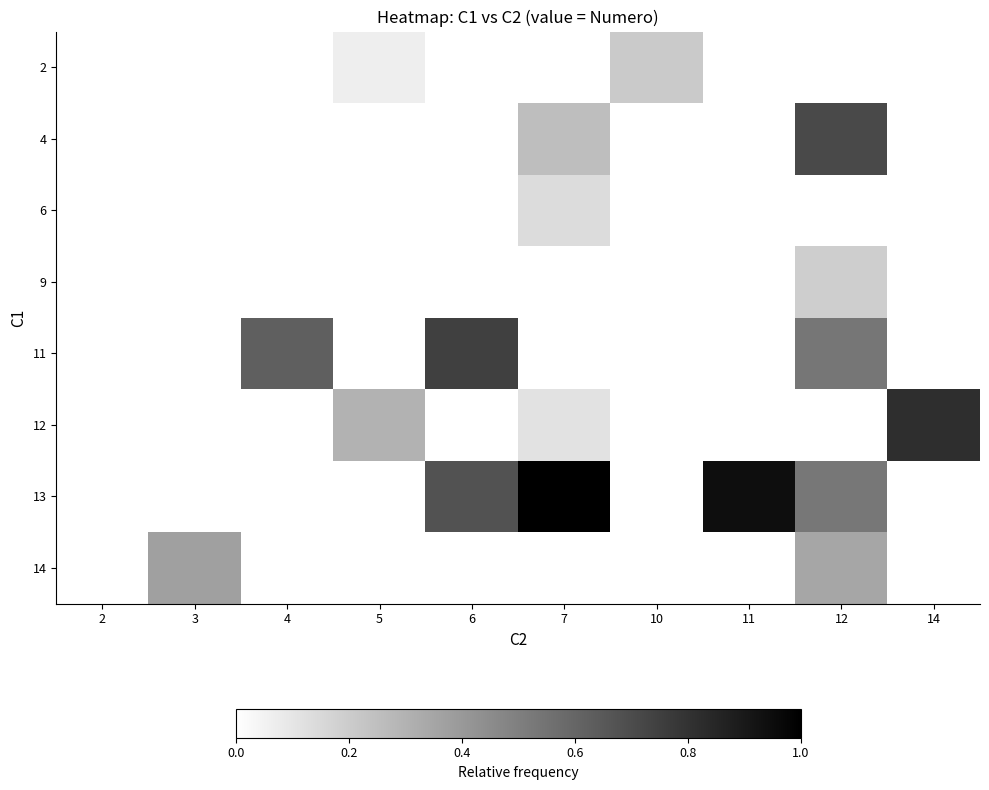

At which label does 6 first exceed 0?

7